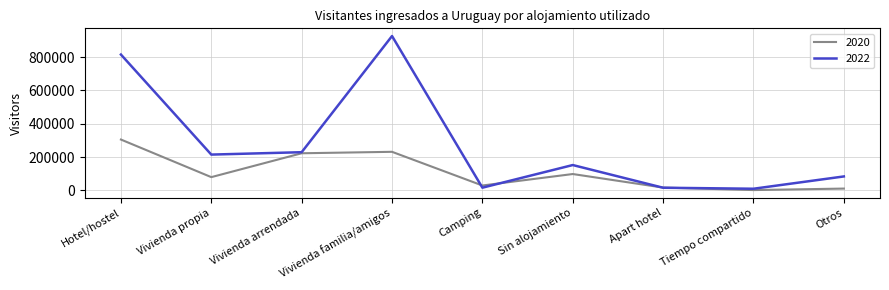

List the series in order of their overall mean, lowest first.

2020, 2022